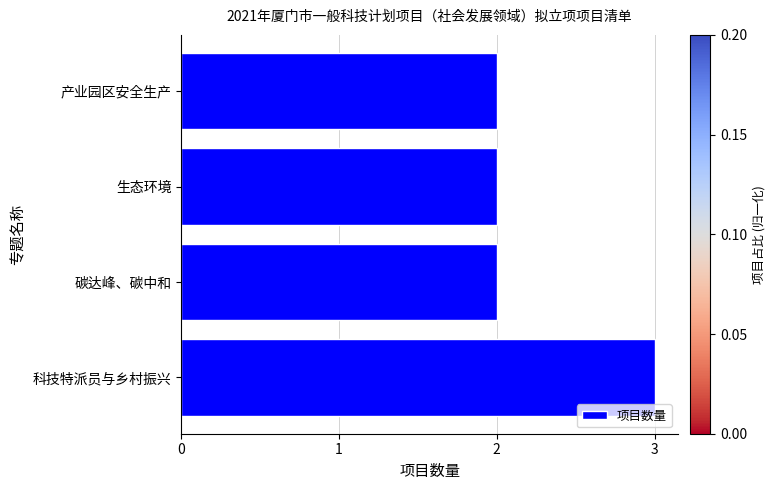

What is the difference between the maximum and minimum values?

1